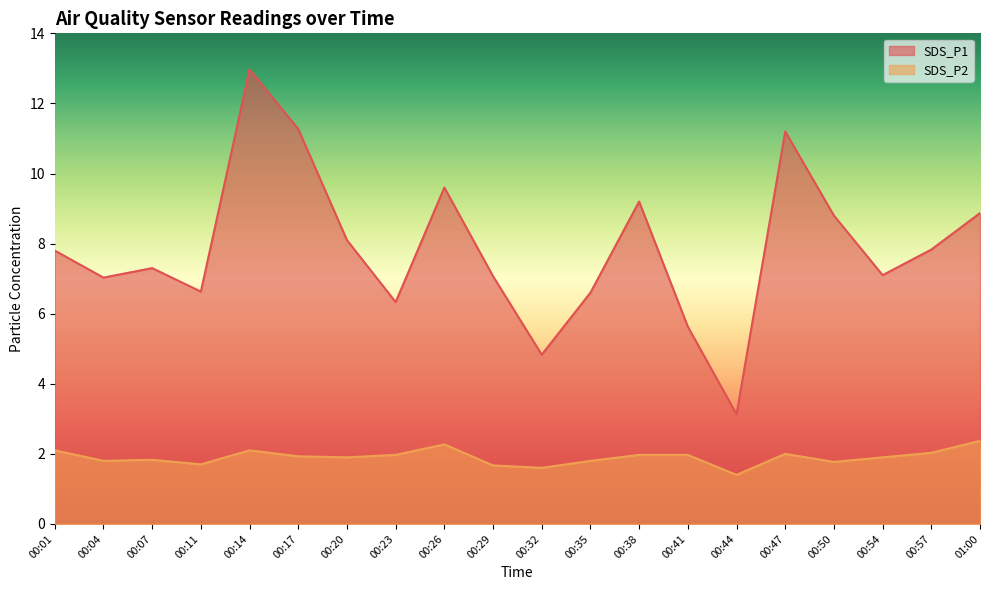

Reading left to right, list all the values displayed in this chart.

SDS_P1: 7.8	7.0	7.3	6.6	13.0	11.3	8.1	6.3	9.6	7.1	4.8	6.6	9.2	5.6	3.1	11.2	8.8	7.1	7.8	8.9
SDS_P2: 2.1	1.8	1.8	1.7	2.1	1.9	1.9	2.0	2.3	1.7	1.6	1.8	2.0	2.0	1.4	2.0	1.8	1.9	2.0	2.4